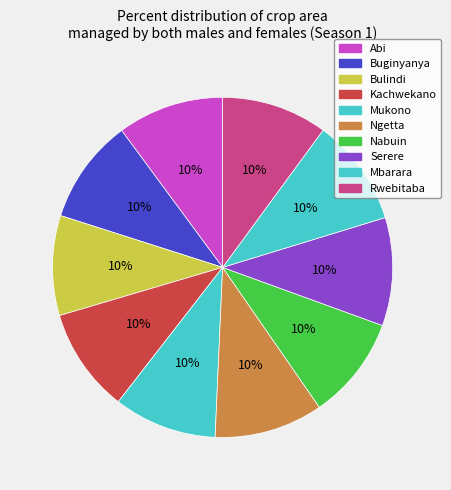

Which slice is the smallest?

Bulindi